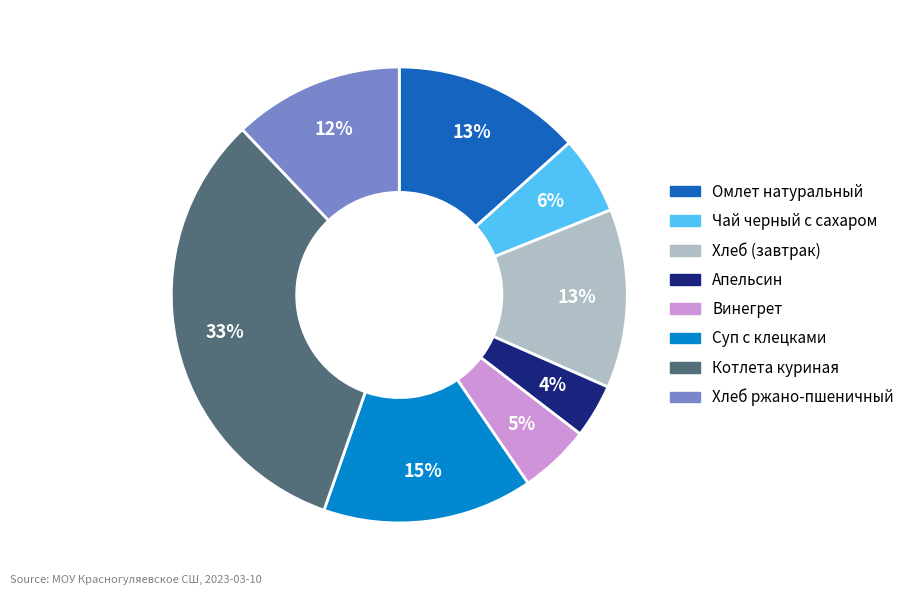

To the nearest percent, what is the difference between the Винегрет and Хлеб (завтрак) slice percentages?

8%